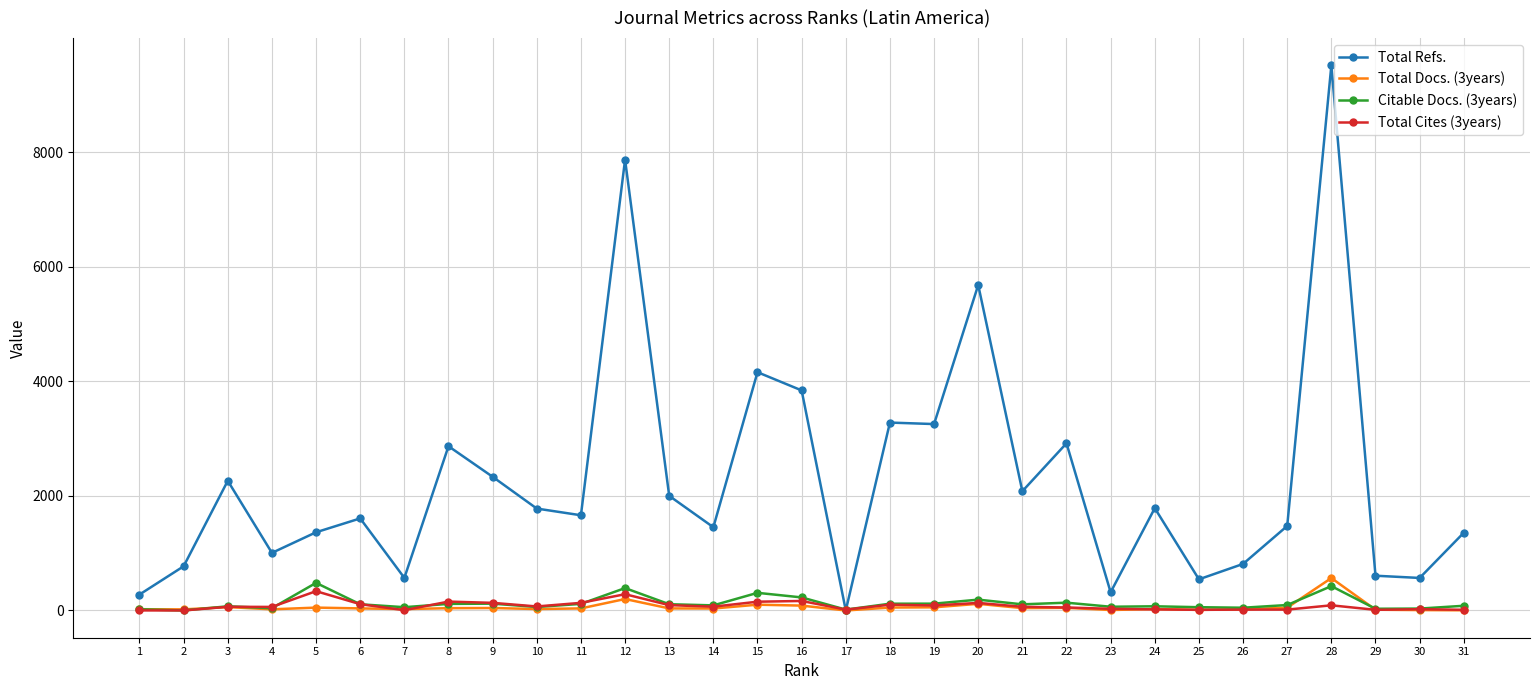

True or false: Total Docs. (3years) has more than 1 points higher than both neighbors.

True